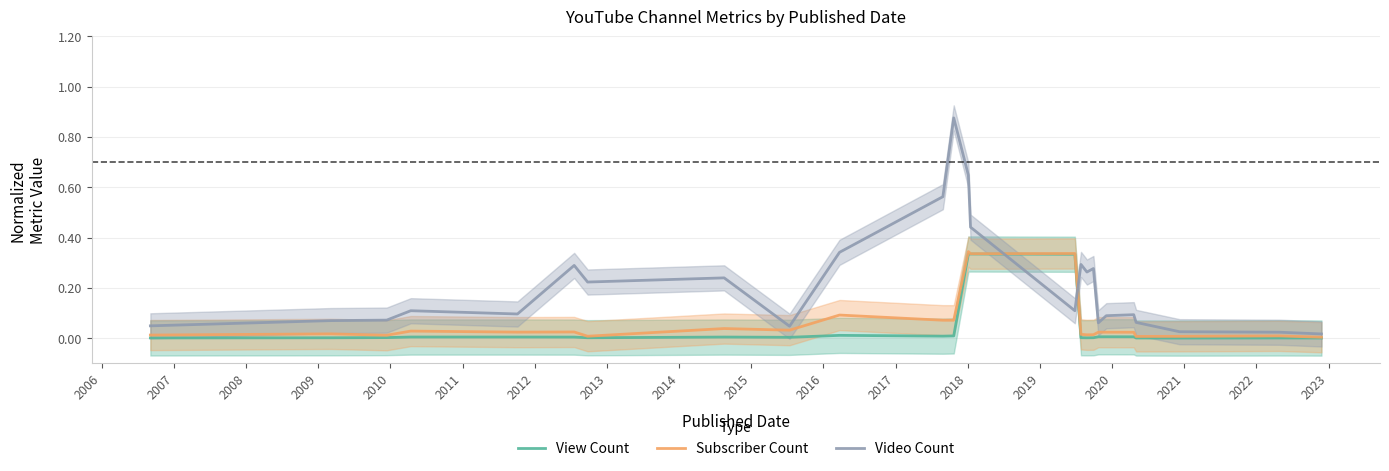

Which series ends up on top after the final intersection of Video Count and View Count?

Video Count